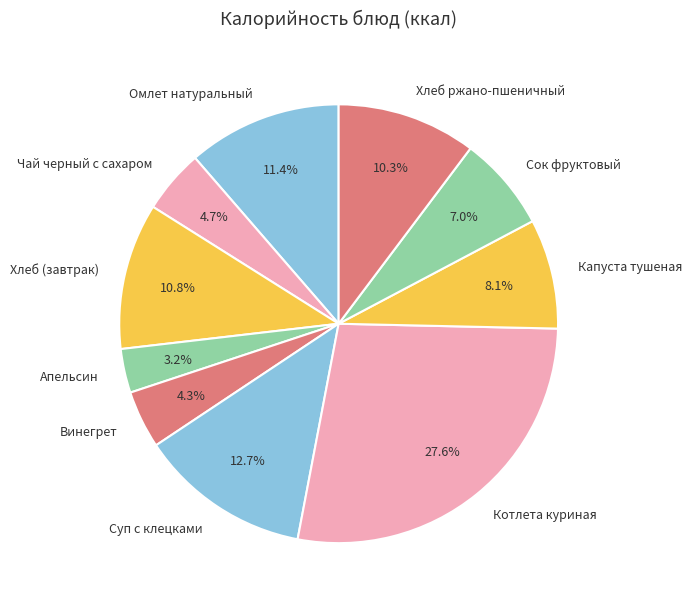

To the nearest percent, what is the average slice percentage?

10%